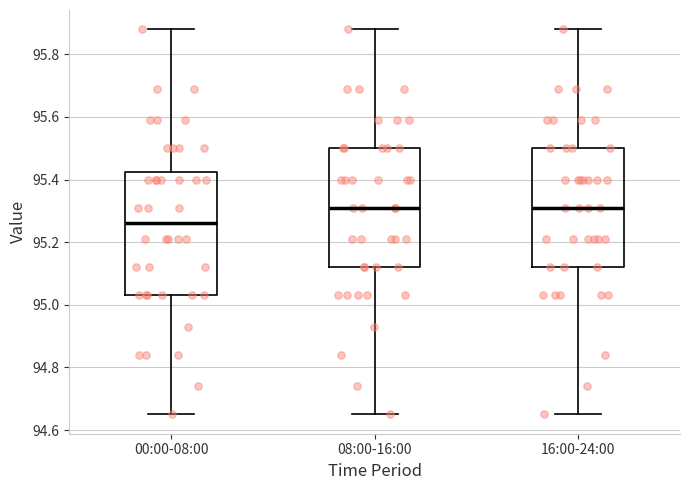

Where does the upper whisker of the box for 00:00-08:00 end on the y-axis? The values are not printed on the chart, so give them approximately, as read against the axis.

95.88